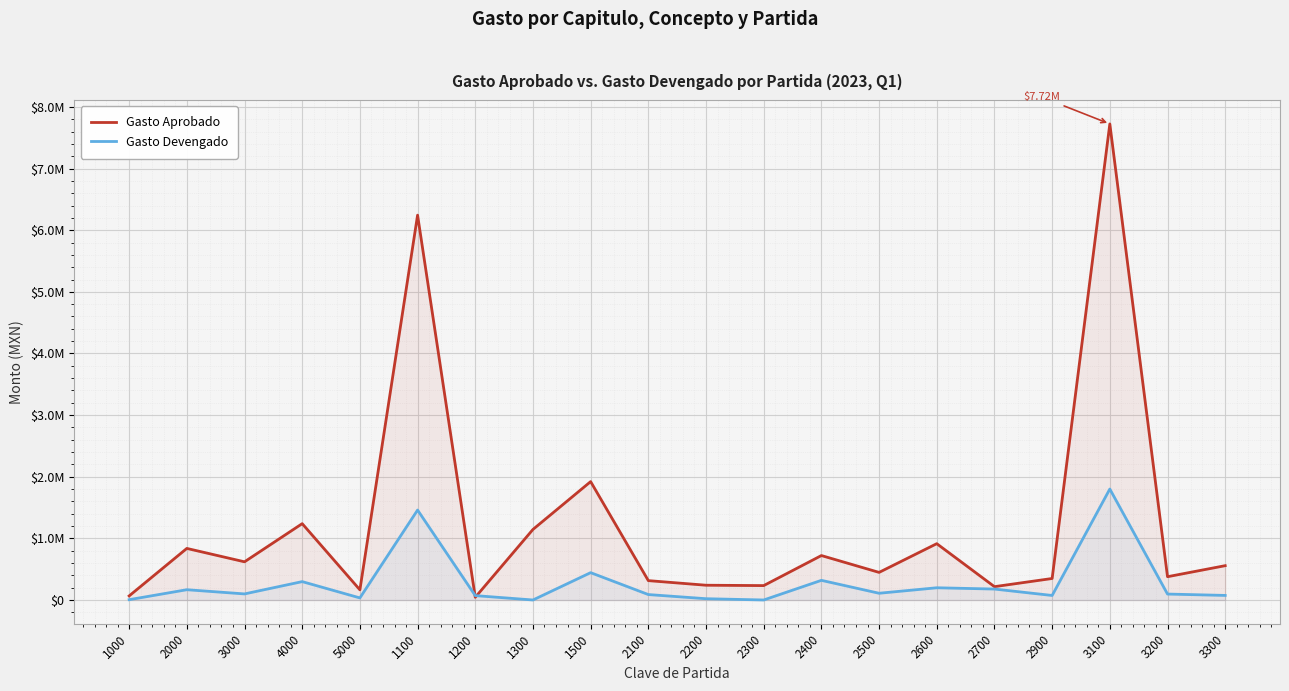

What is the difference between the maximum and minimum values in the Gasto Aprobado series?

7681229.8